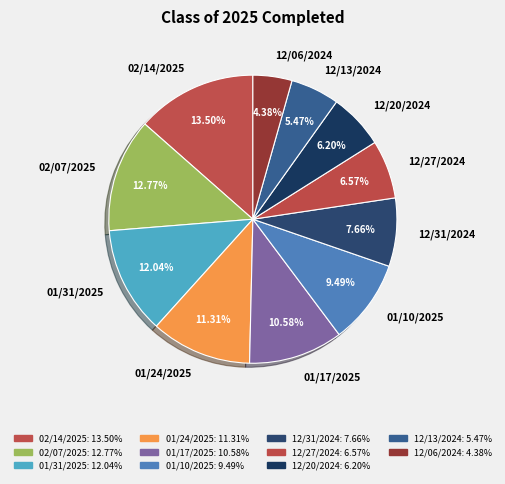

What percentage do 01/31/2025 and 01/10/2025 together represent?

21.5%